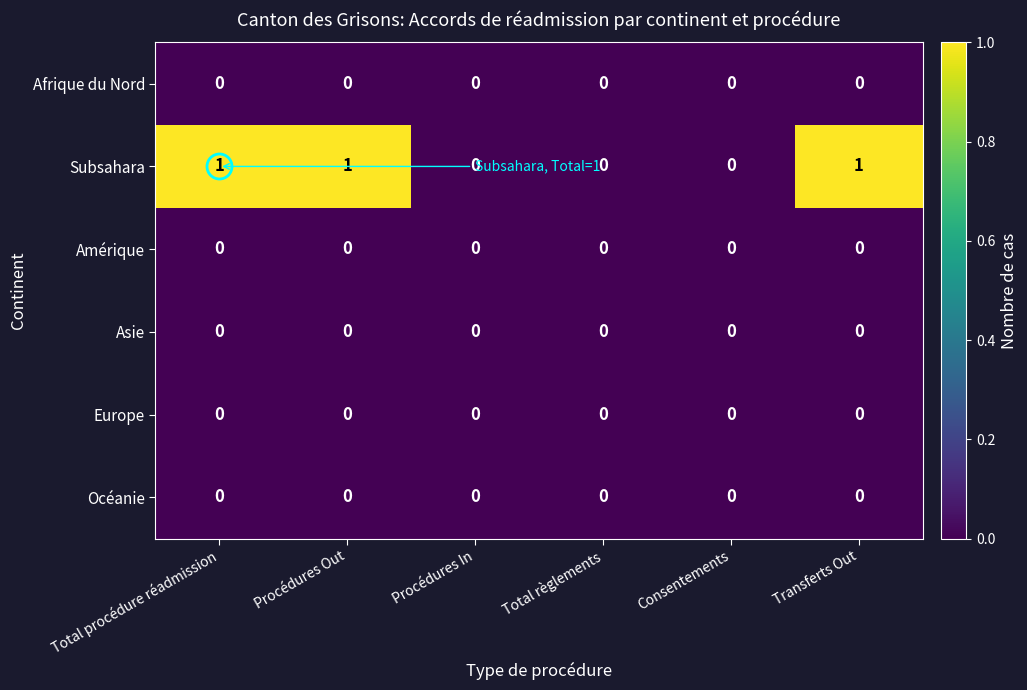

Count the number of data series in this chart.

6